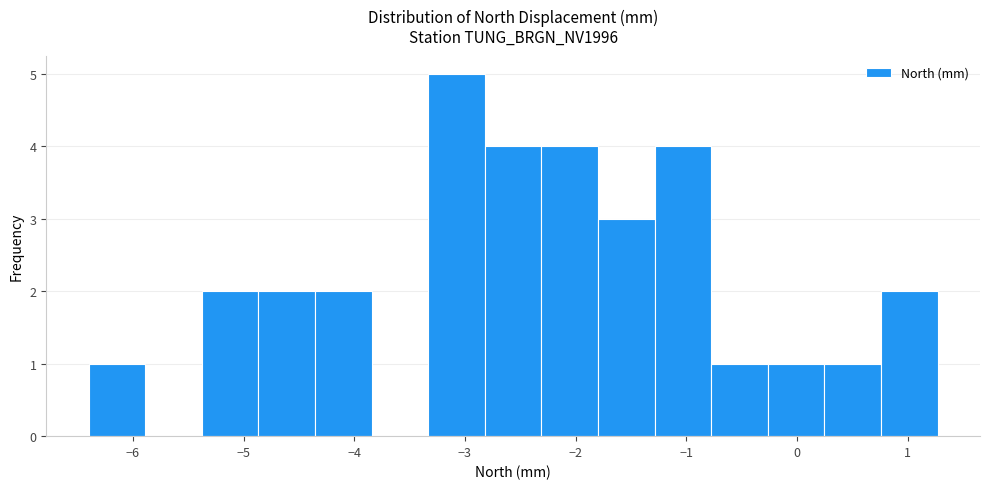

Reading left to right, transcribe this chart: for each bar, give the range it covers on the x-axis and its height. Neither the bar edges nor the heights are printed on the chart, so give them approximately, as read against the axes.

-6.4 to -5.9: 1
-5.9 to -5.4: 0
-5.4 to -4.9: 2
-4.9 to -4.4: 2
-4.4 to -3.8: 2
-3.8 to -3.3: 0
-3.3 to -2.8: 5
-2.8 to -2.3: 4
-2.3 to -1.8: 4
-1.8 to -1.3: 3
-1.3 to -0.8: 4
-0.8 to -0.3: 1
-0.3 to 0.2: 1
0.2 to 0.8: 1
0.8 to 1.3: 2